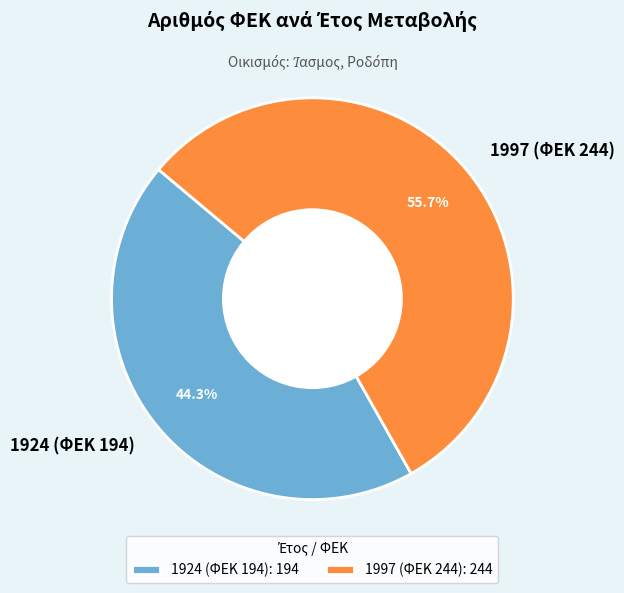

Rank the categories by value from highest to lowest.

1997 (ΦΕΚ 244), 1924 (ΦΕΚ 194)